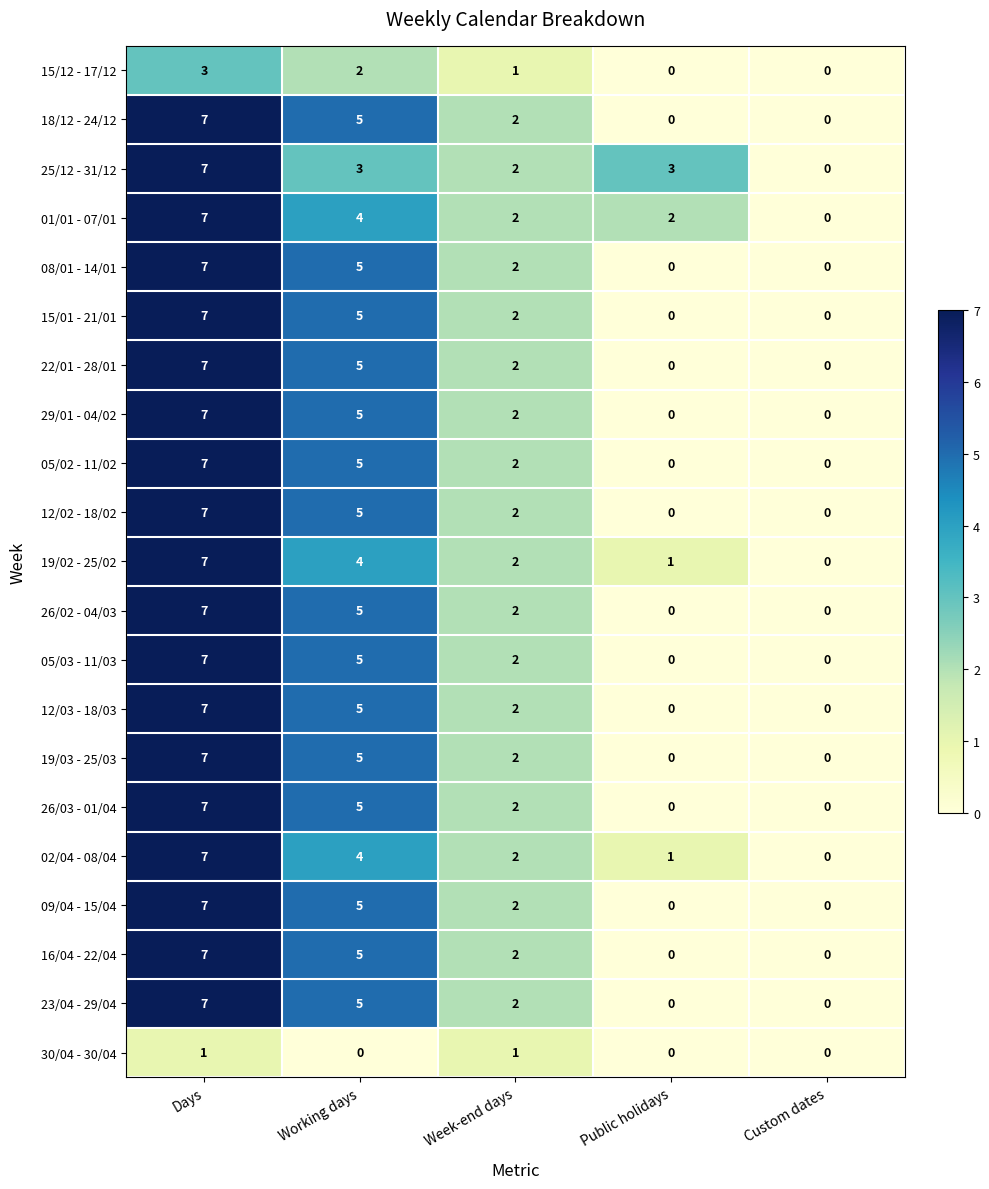

Count the number of categories in the chart.

5